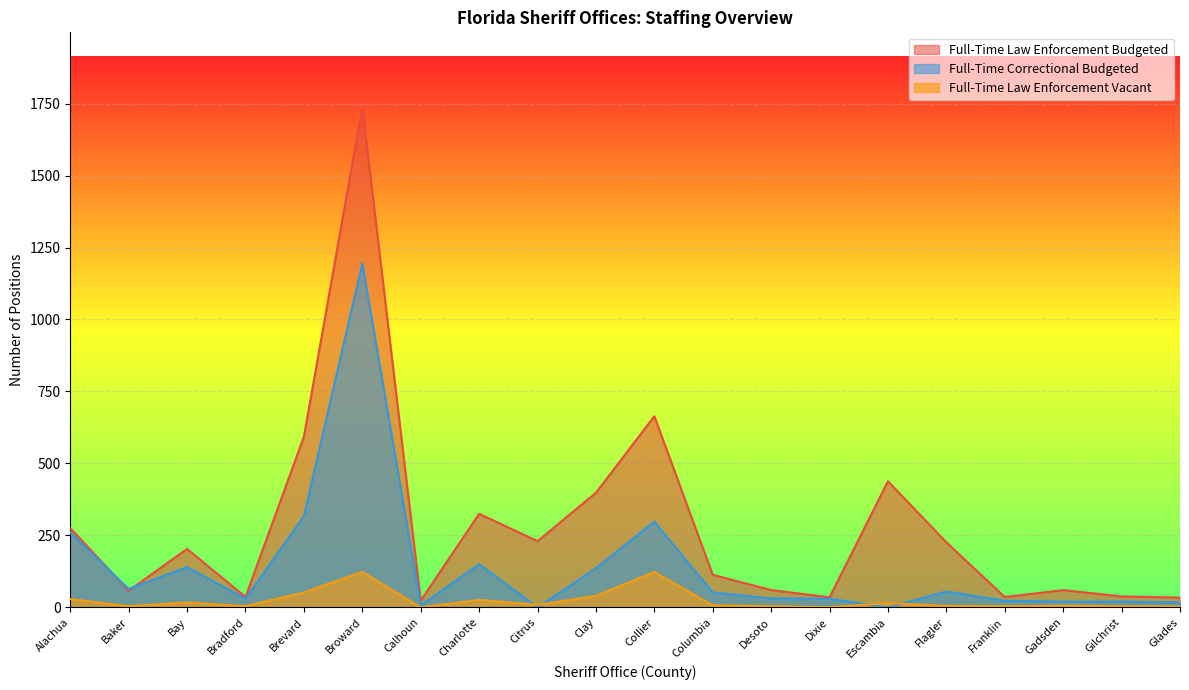

At which label does Full-Time Law Enforcement Vacant first exceed 7?

Alachua